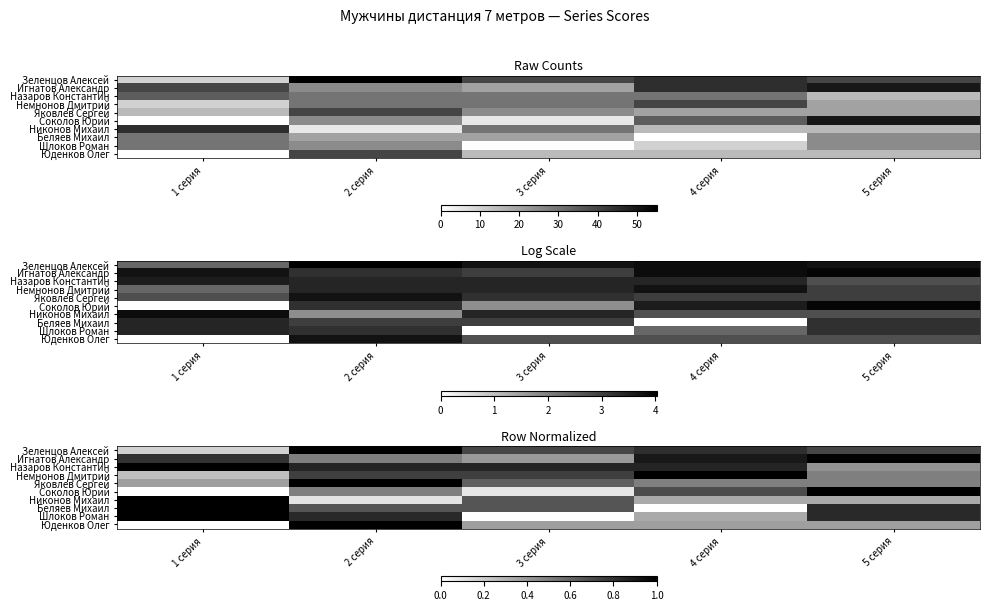

At which category is the sum across all series the highest?

2 серия